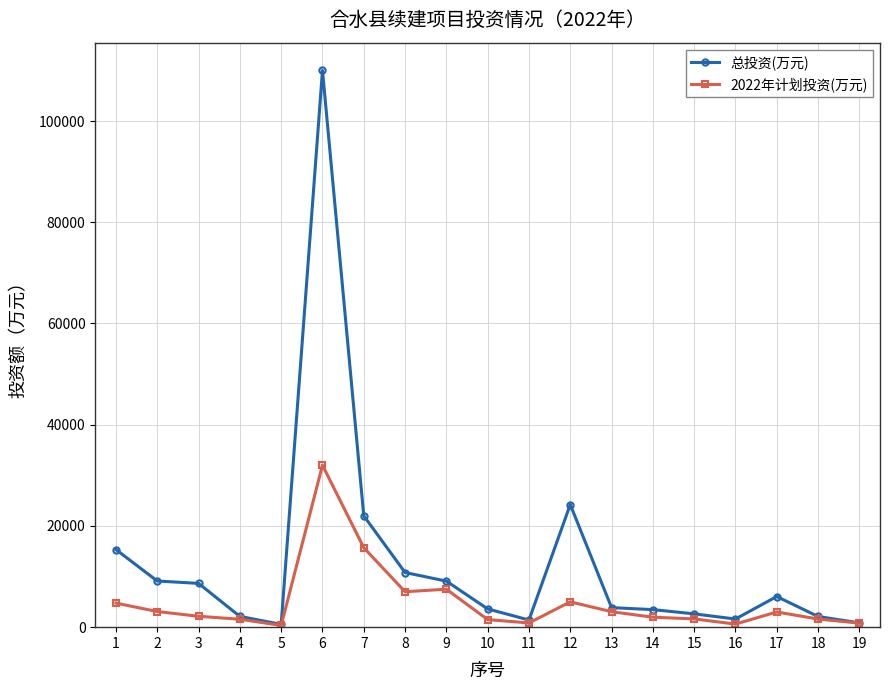

Which series has the widest spread of values?

总投资(万元)